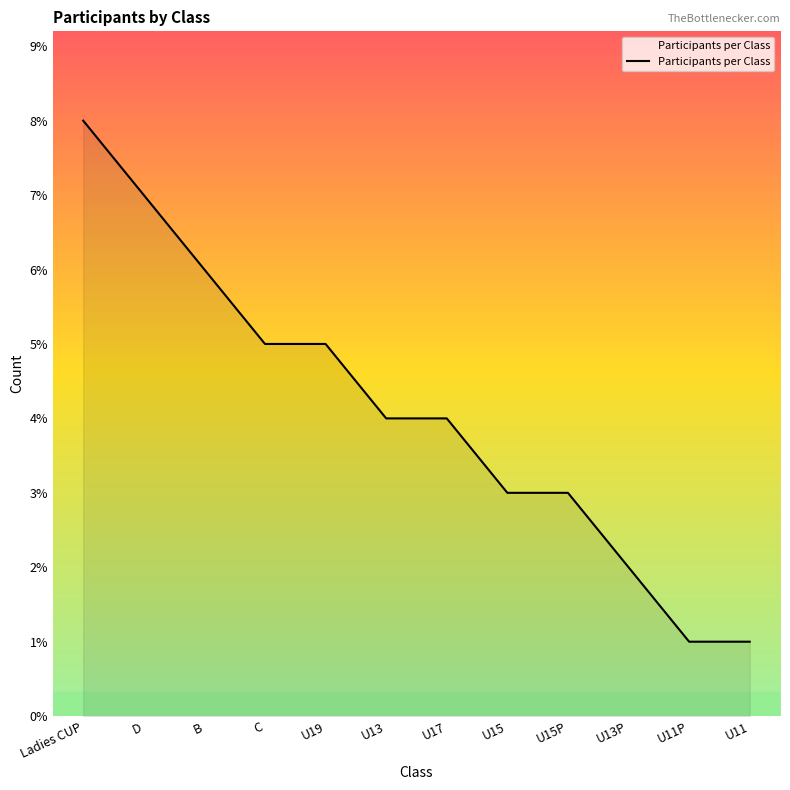

Between U19 and U15, which is larger?

U19